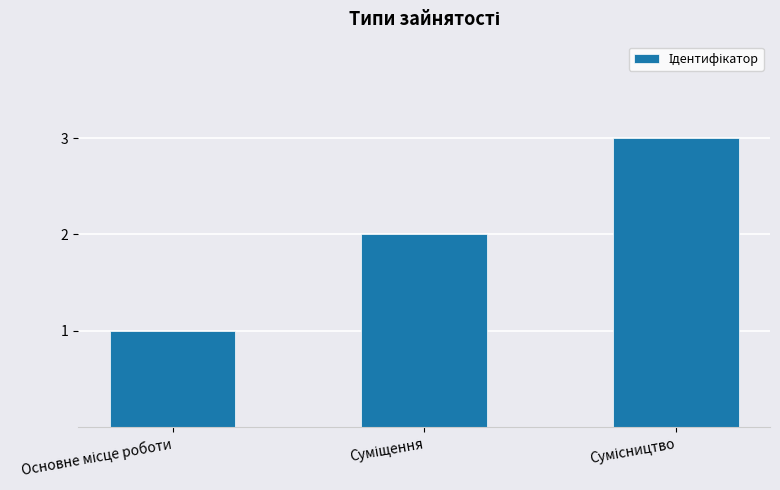

What is the greatest value displayed?

3